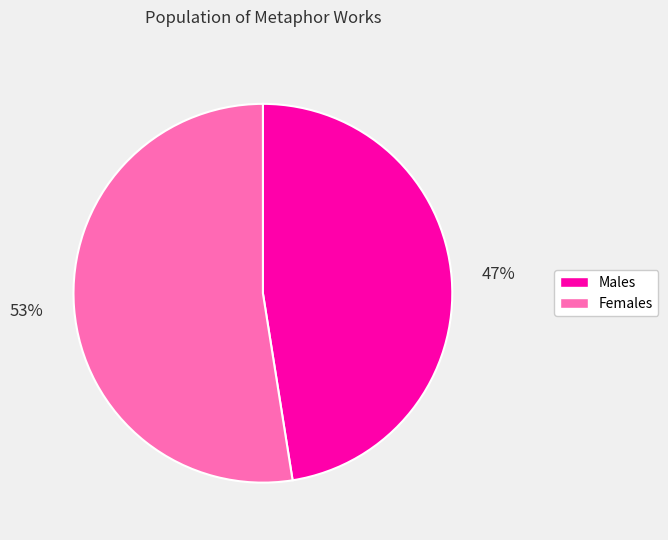

Rank the categories by value from lowest to highest.

Males, Females